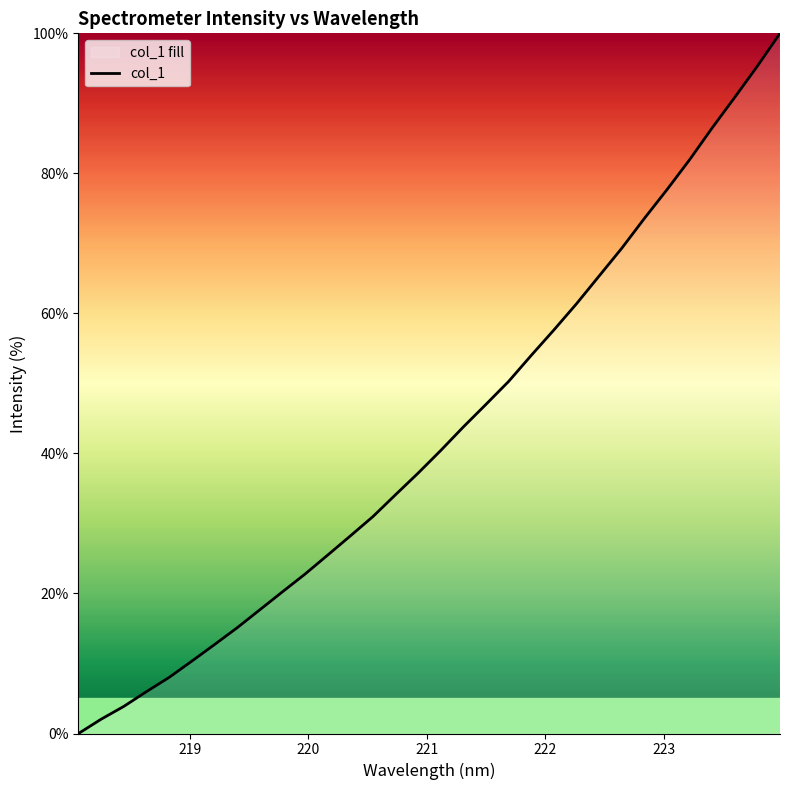

How many lines are shown in the chart?

1